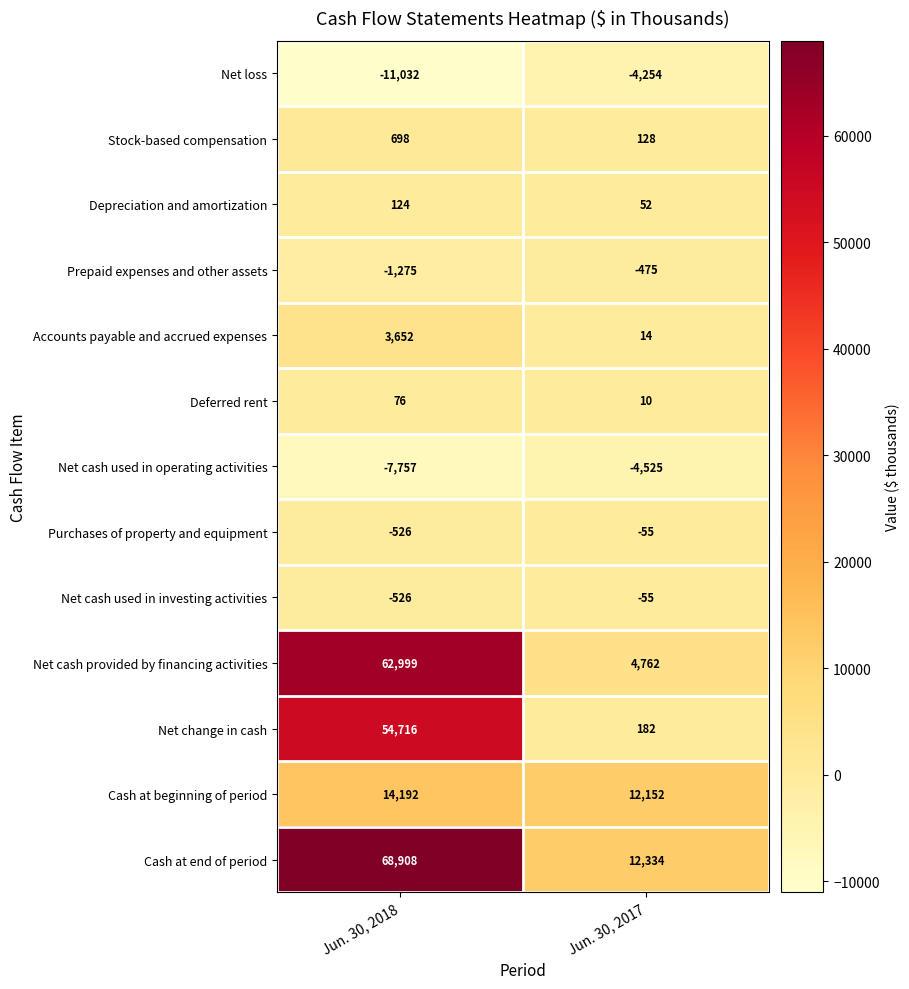

True or false: Depreciation and amortization has a value of 54 at Jun. 30, 2018.

False